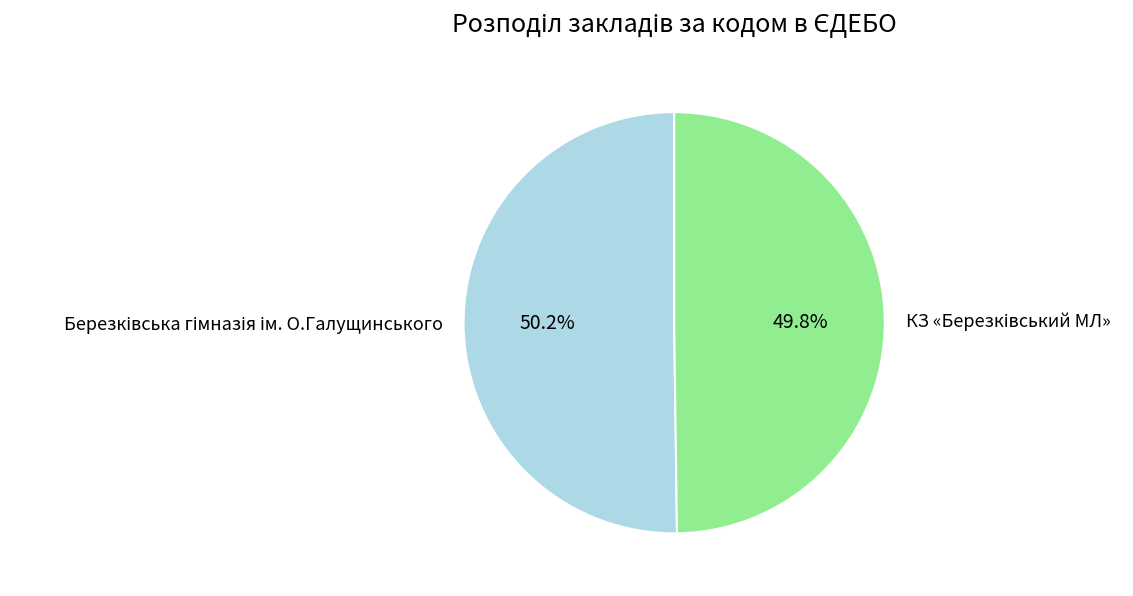

Is there a majority slice in this chart?

Yes